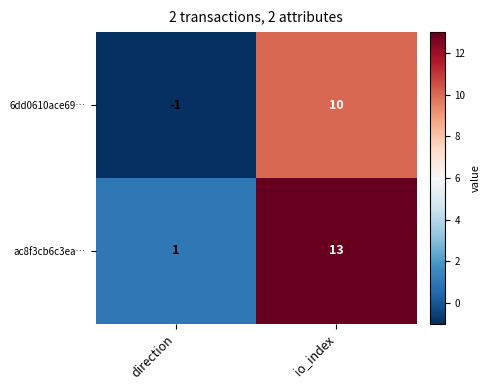

List the series in order of their overall mean, highest first.

ac8f3cb6c3ea…, 6dd0610ace69…